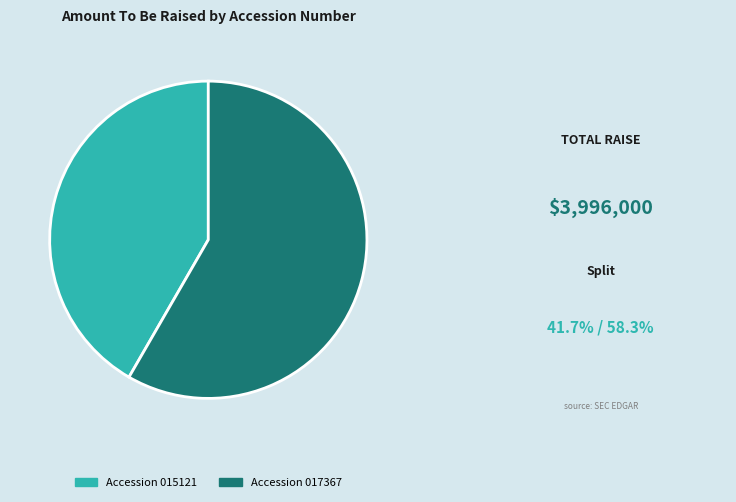

Is there any slice that represents more than half of the pie?

Yes